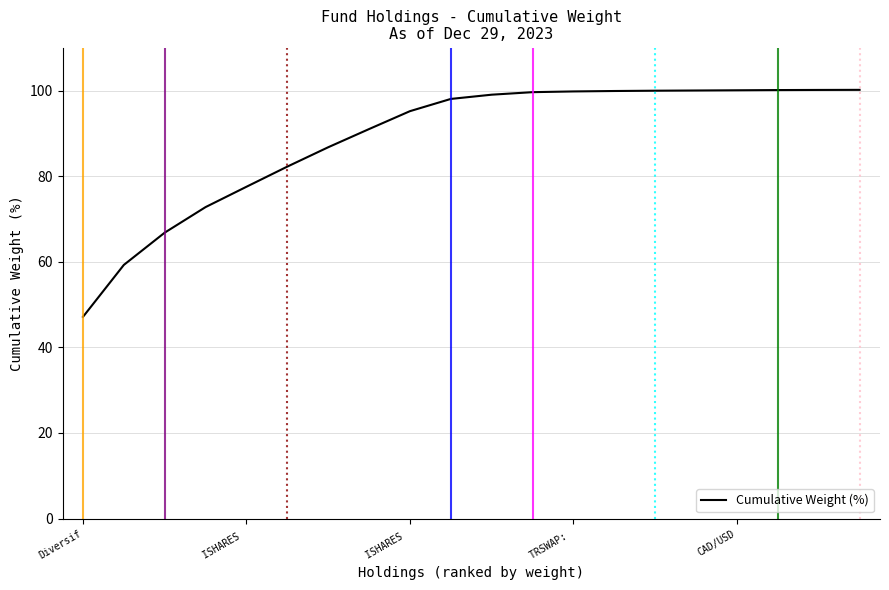

What is the greatest value displayed?

100.2